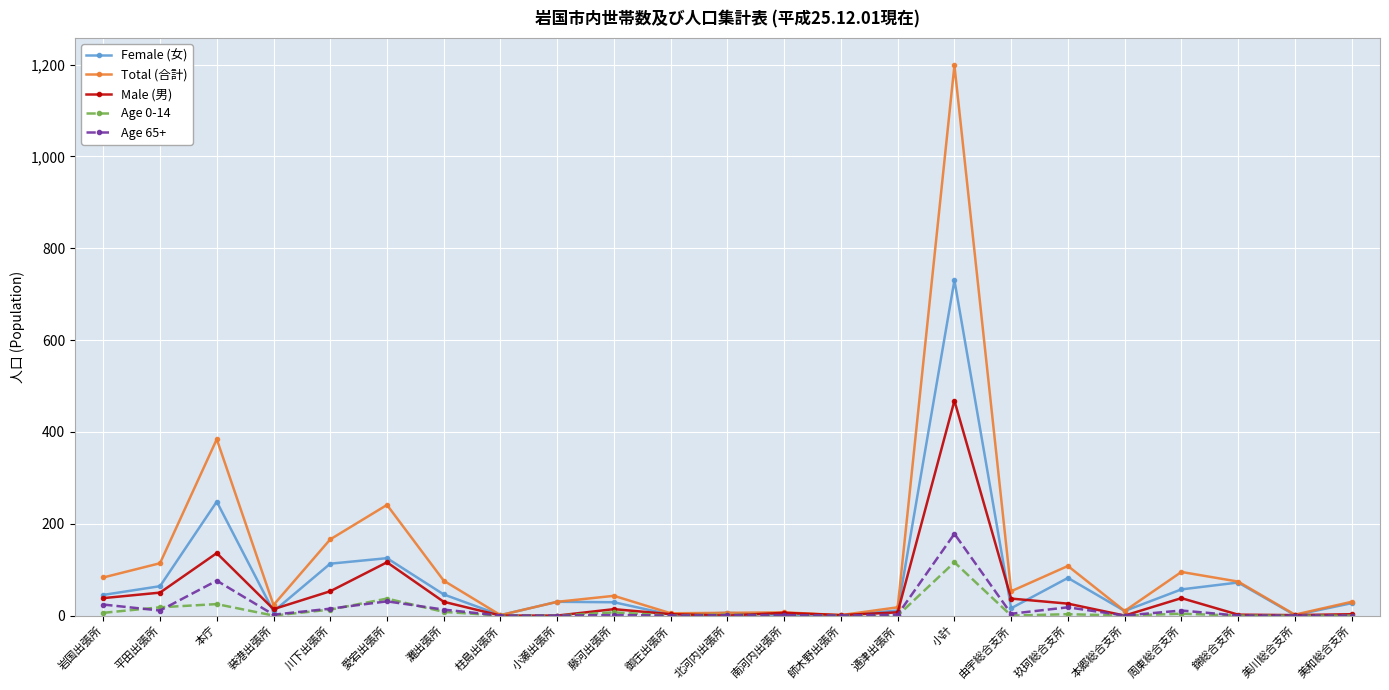

What is the greatest value displayed?

1198